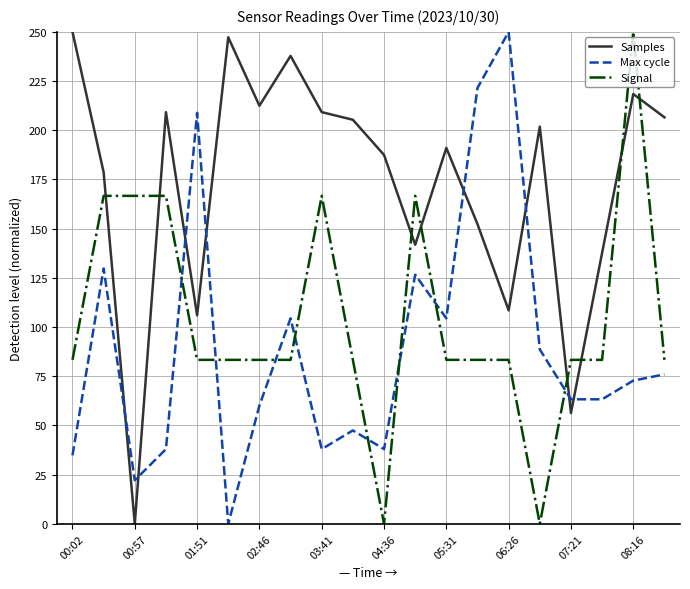

Count the number of data series in this chart.

3